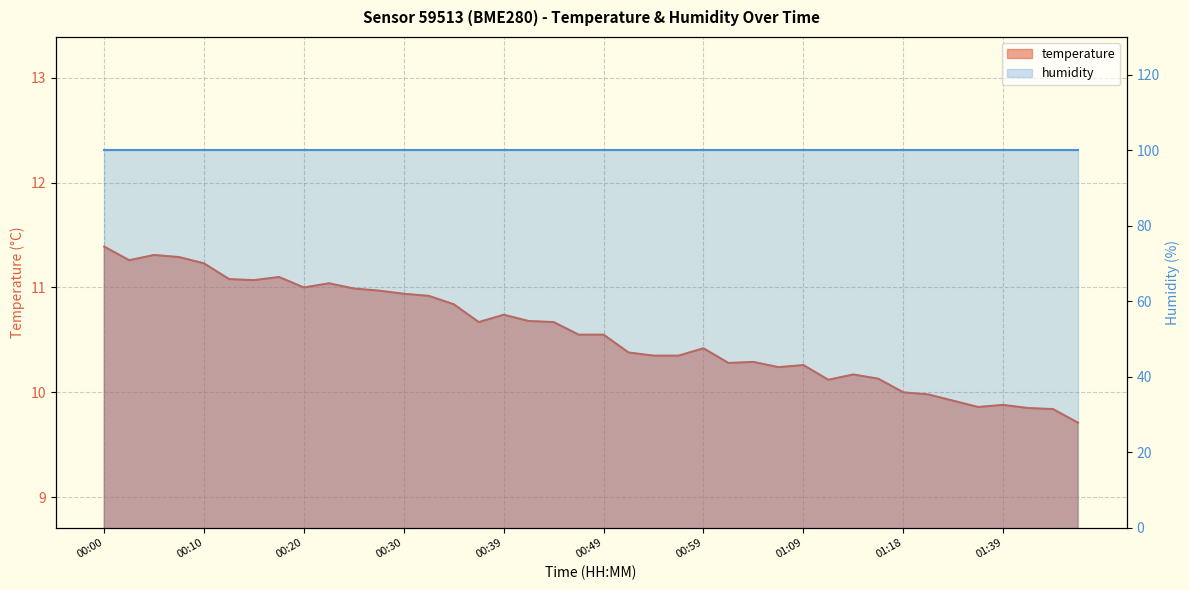

What is the label of the 11th point from the right?

01:11